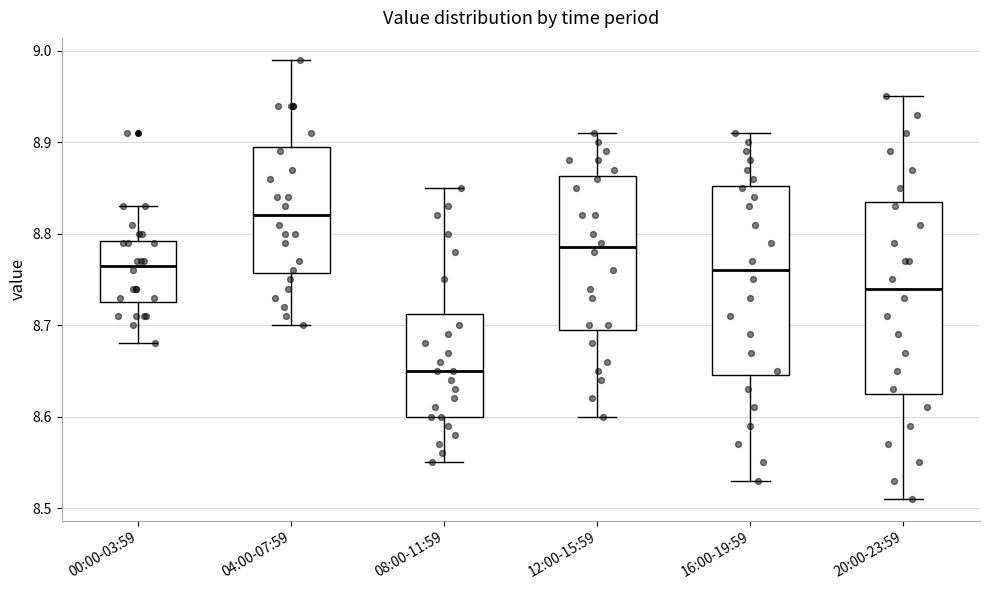

Where is the upper edge of the box for 08:00-11:59 on the y-axis? The values are not printed on the chart, so give them approximately, as read against the axis.

8.71